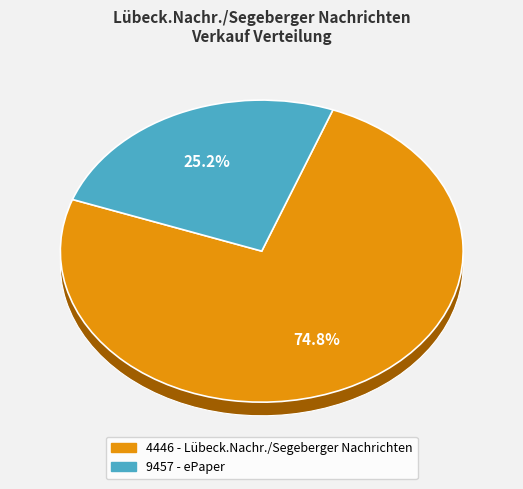

To the nearest percent, what is the difference between the 9457 - ePaper and 4446 - Lübeck.Nachr./Segeberger Nachrichten slice percentages?

50%